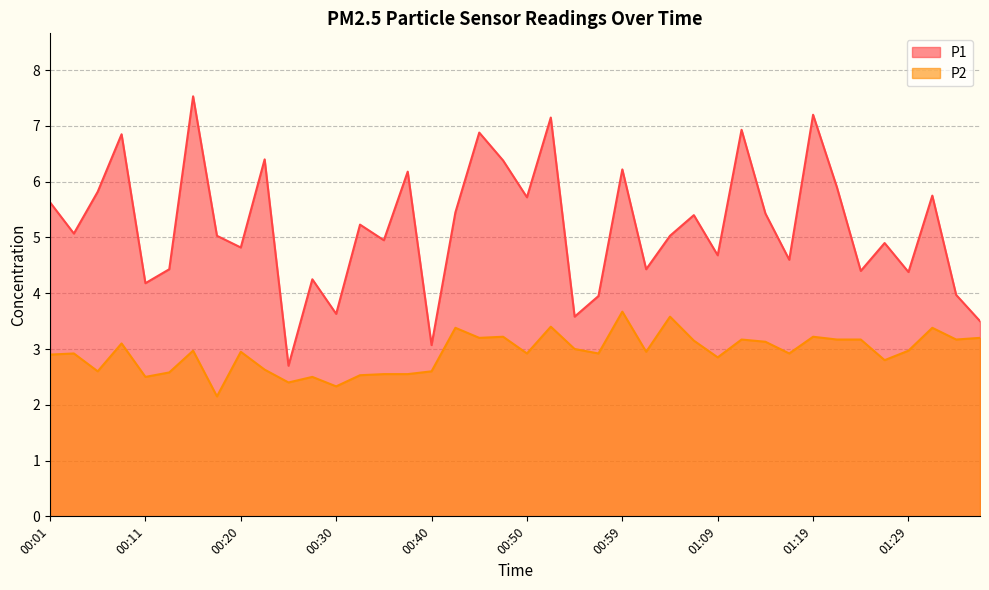

True or false: P2 and P1 intersect in this chart.

False